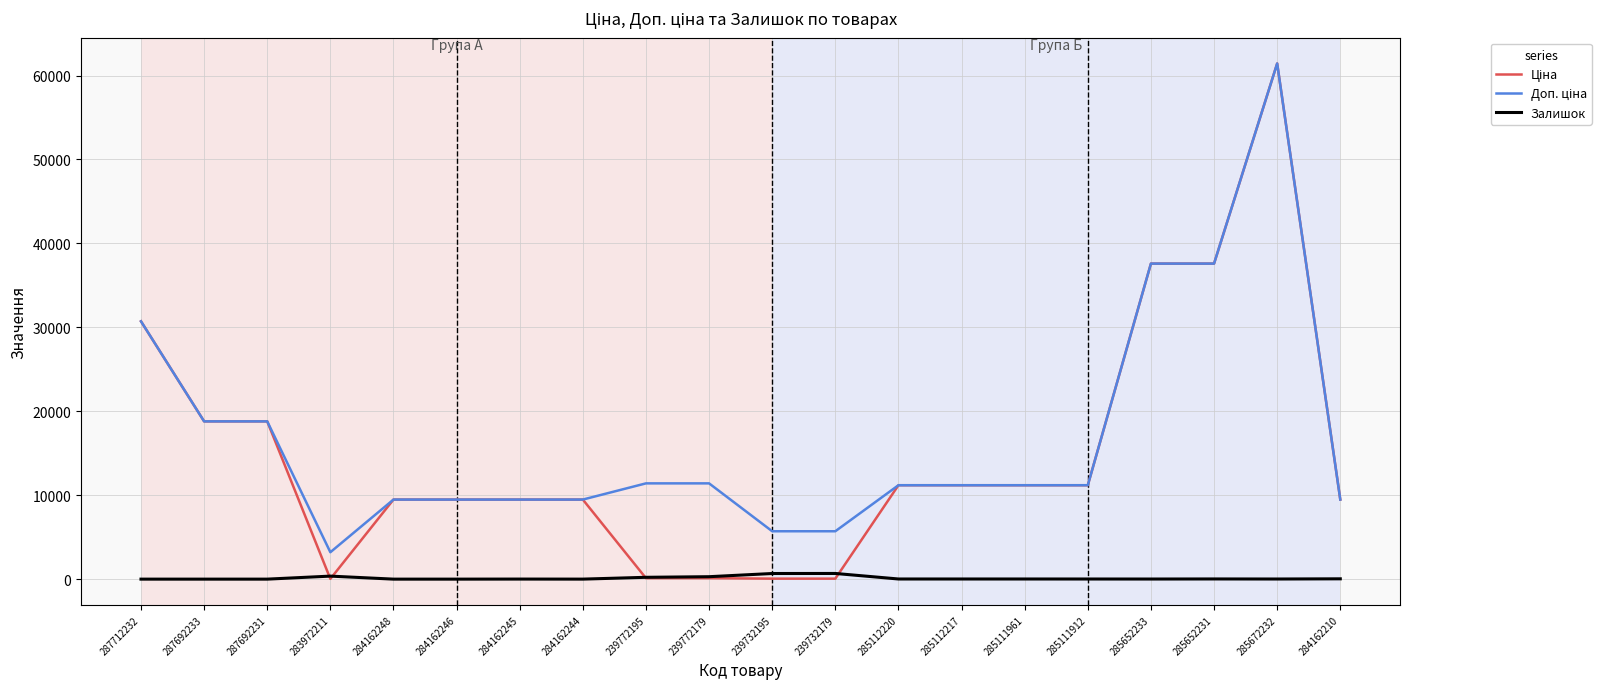

True or false: Залишок has a value of 360.0 at 283972211.

True